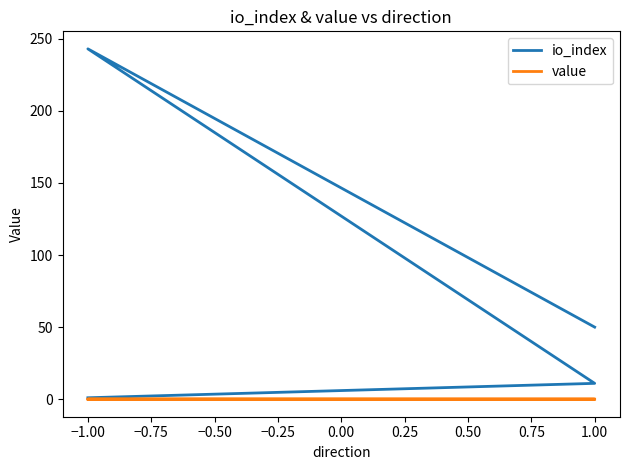

True or false: io_index and value intersect in this chart.

False